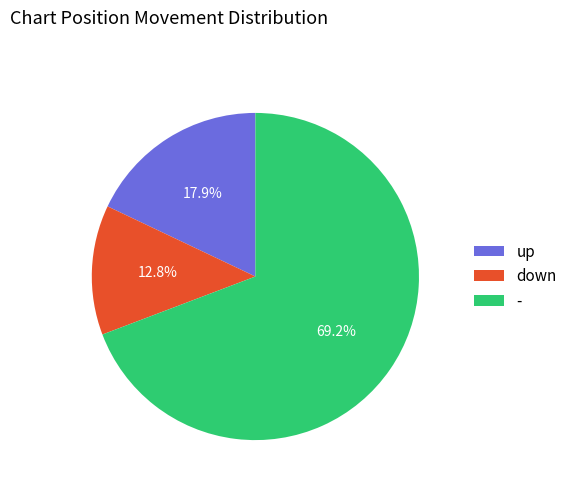

To the nearest percent, what is the difference between the largest and smallest slice percentages?

56%